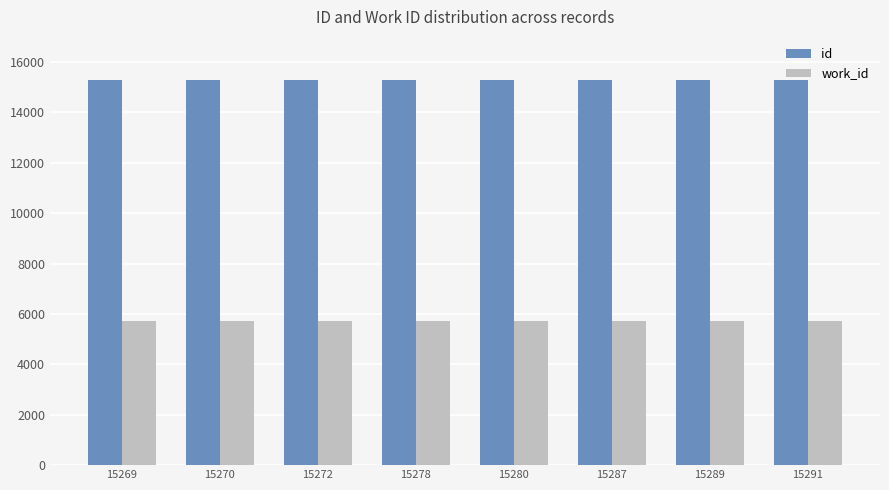

How many groups of bars are there?

8